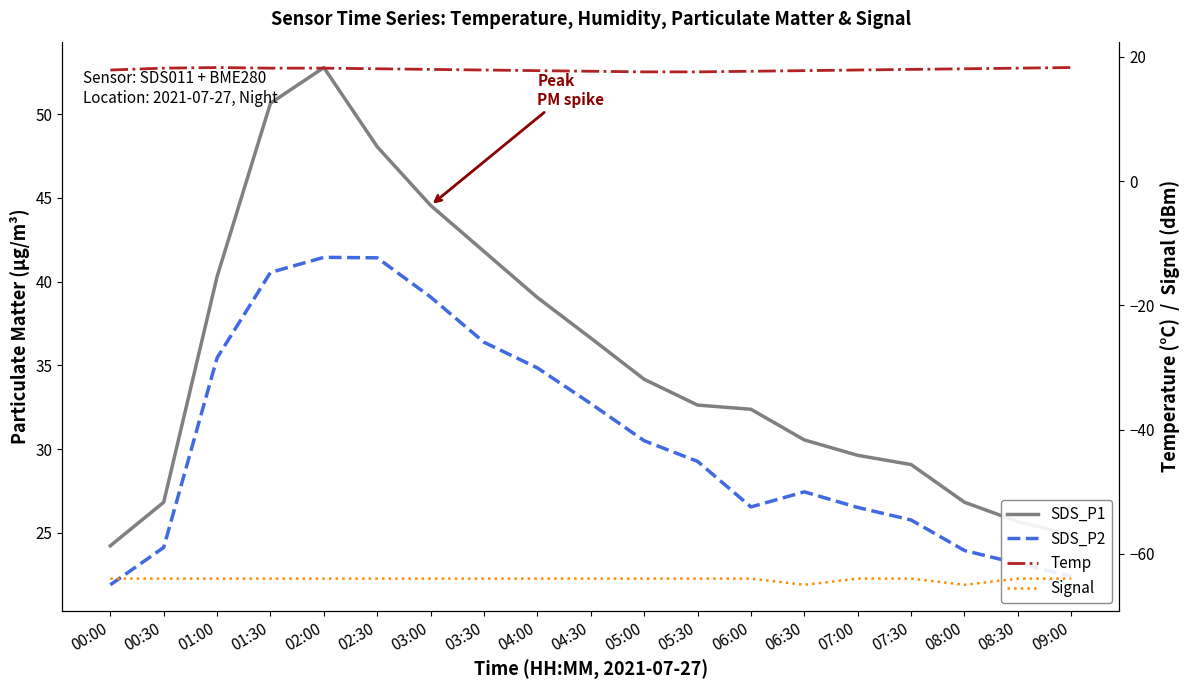

Read the SDS_P2 value at 00:30.

24.1